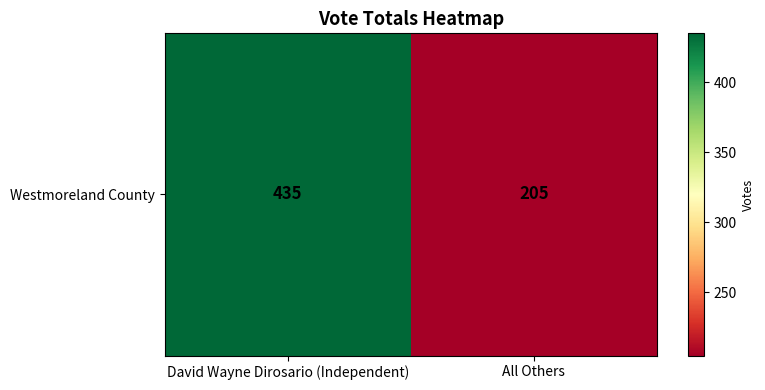

Reading left to right, what are all the values shown in this chart?

David Wayne Dirosario (Independent)=435	All Others=205